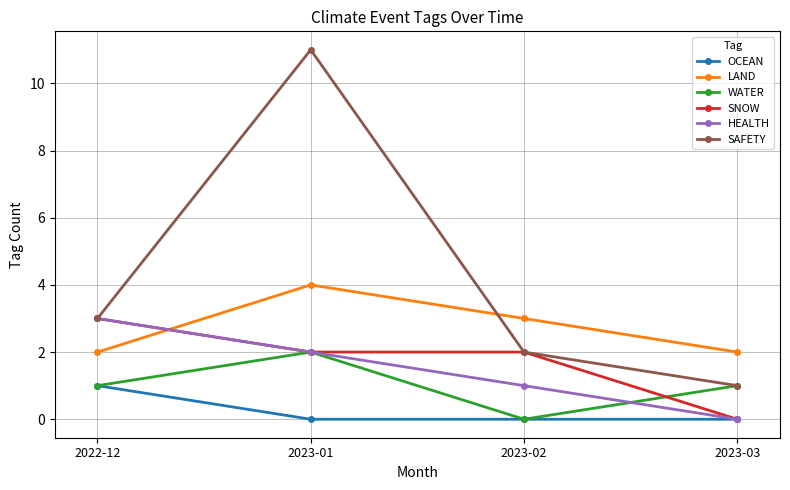

What is the sum of all LAND values?

11